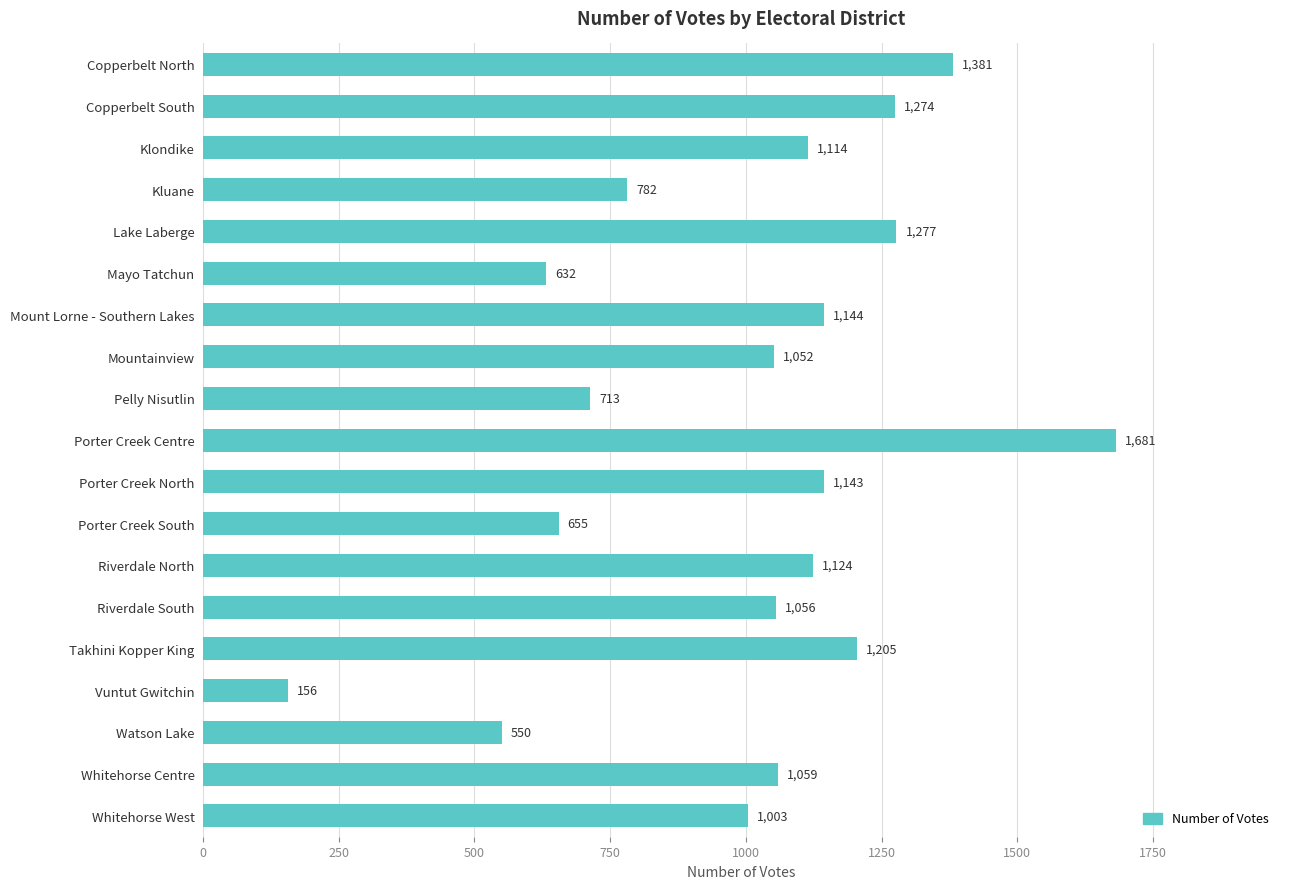

Between Pelly Nisutlin and Whitehorse Centre, which is larger?

Whitehorse Centre